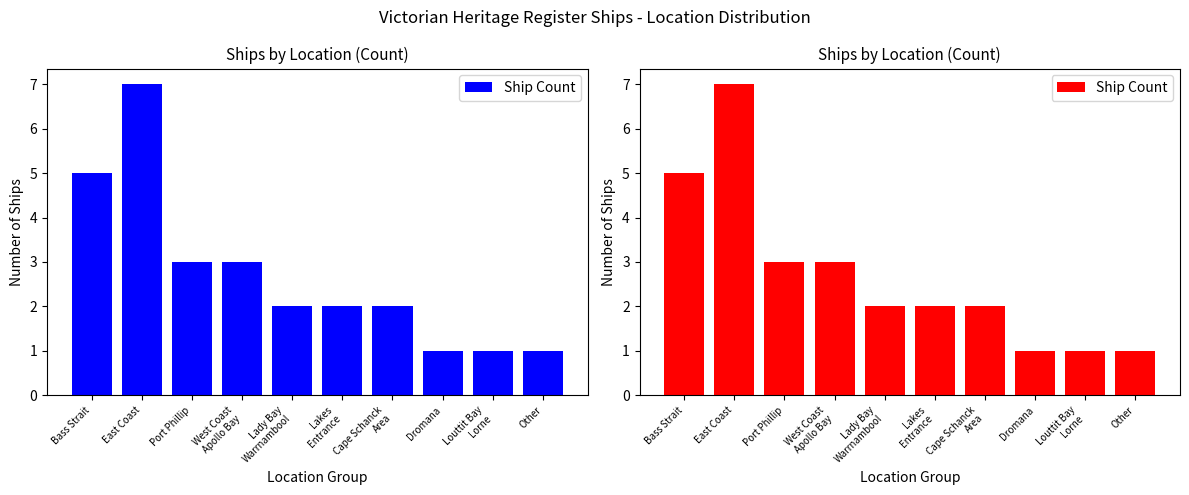

What is the difference between the maximum and second lowest values?

6